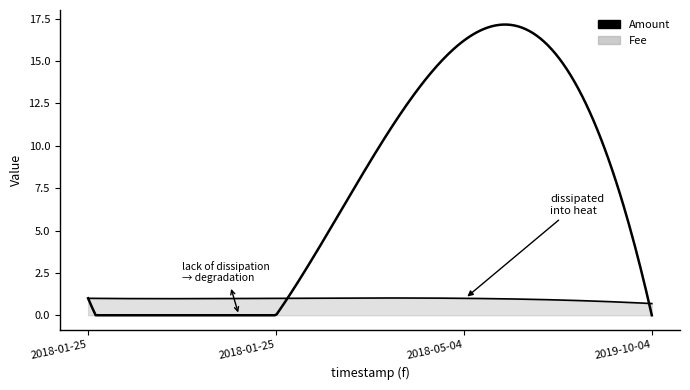

How many intersections are there between Fee and Amount?

2